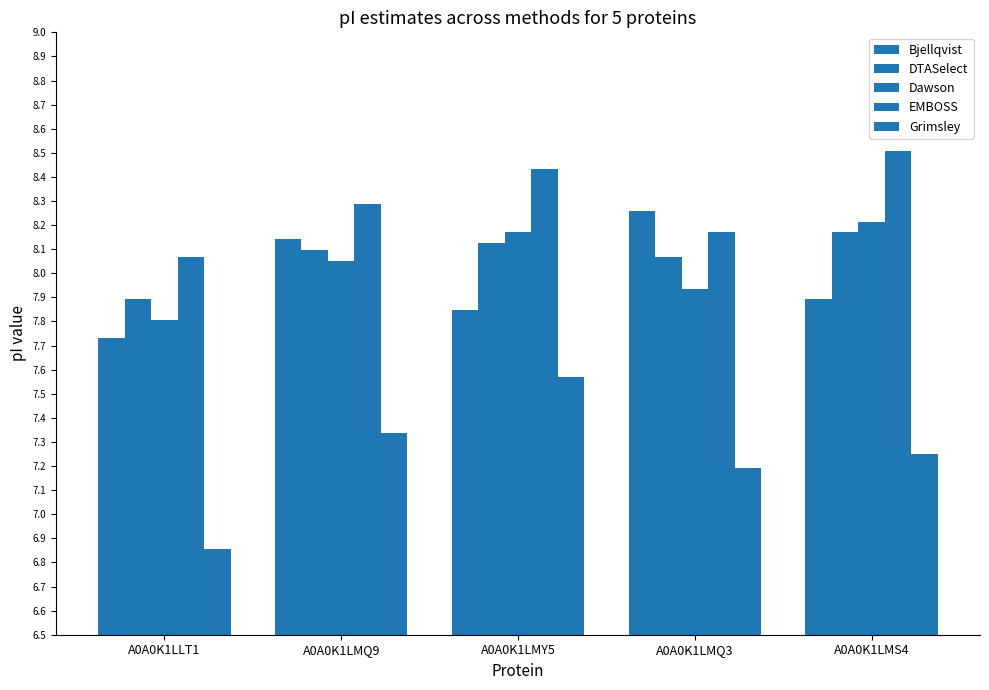

How many values in the Grimsley series exceed 7?

4